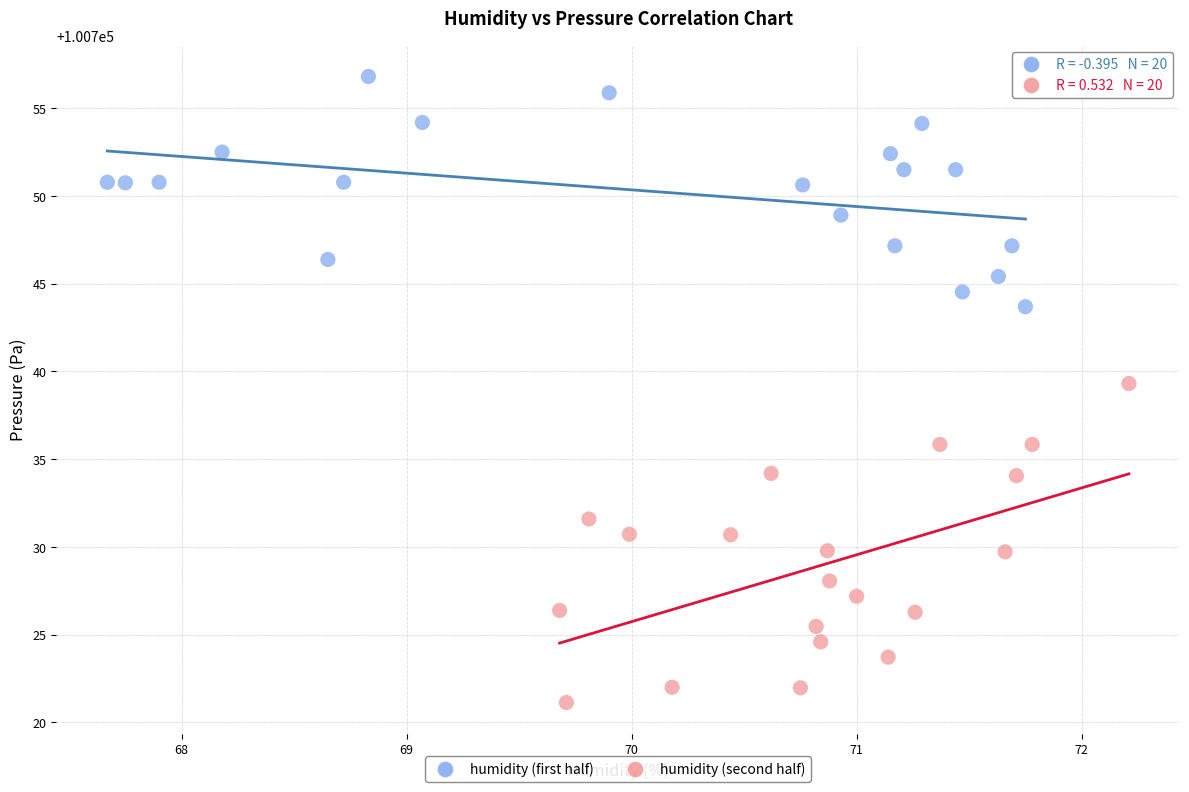

Which series has the widest spread of Y values?

humidity (second half)